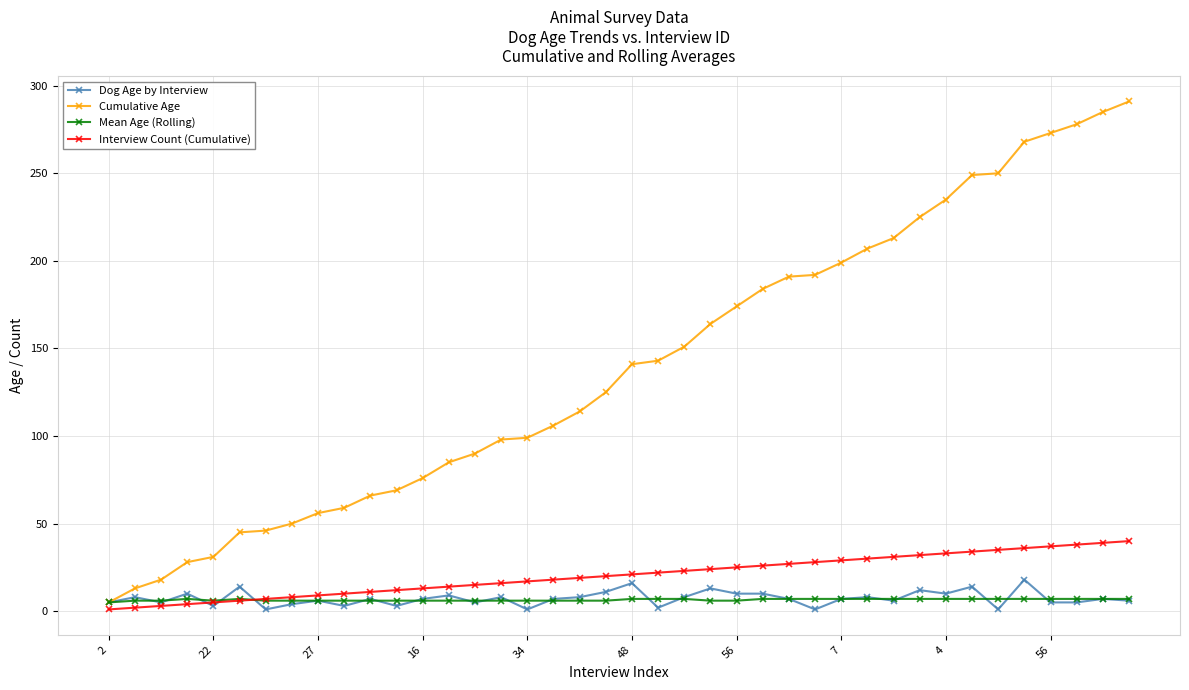

How many lines are shown in the chart?

4